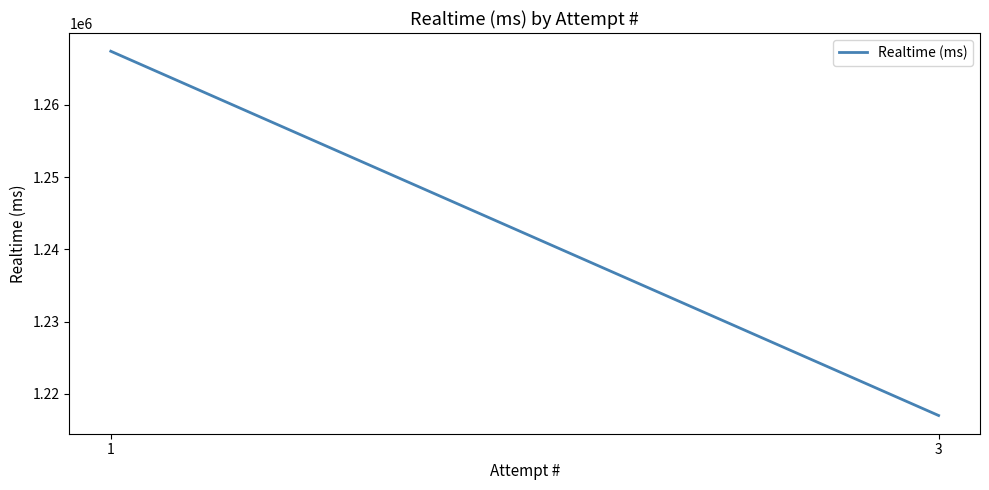

How many data points are less than 1267409?

1